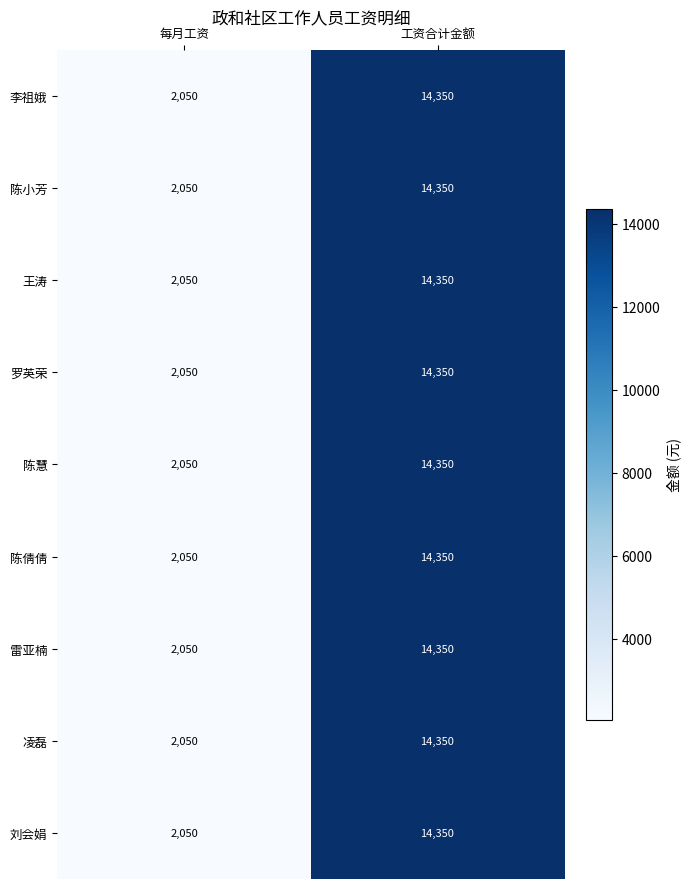

At how many categories does at least one series exceed 4987?

1